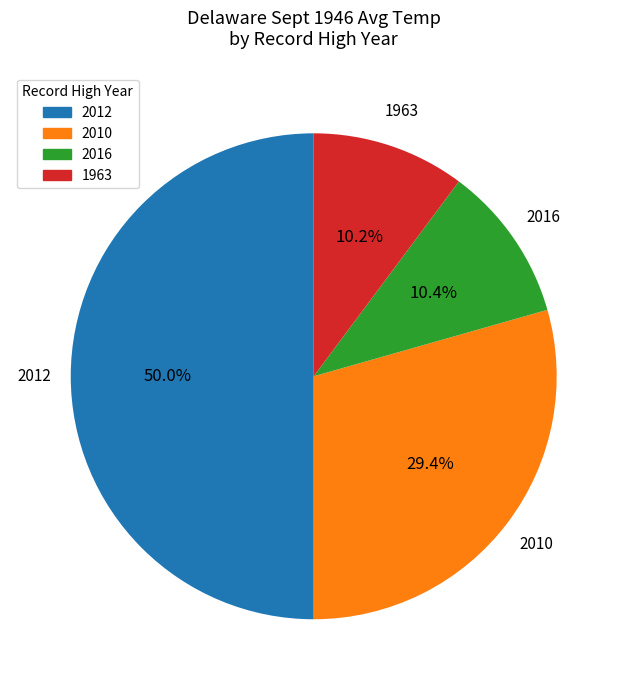

What is the largest slice in the pie chart?

2012